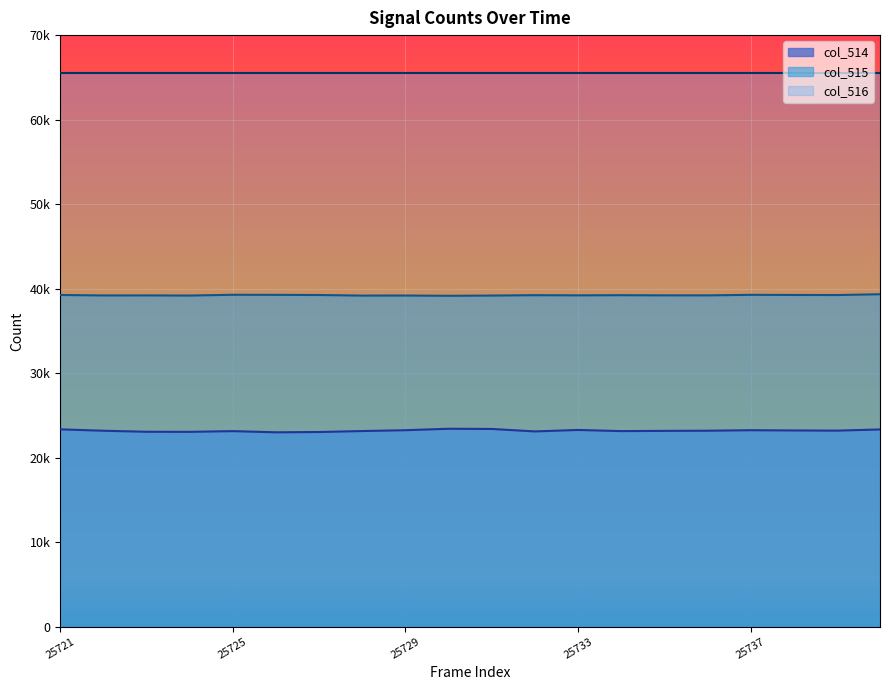

Is the value of col_515 at 25730 greater than the value of col_514 at 25722?

Yes